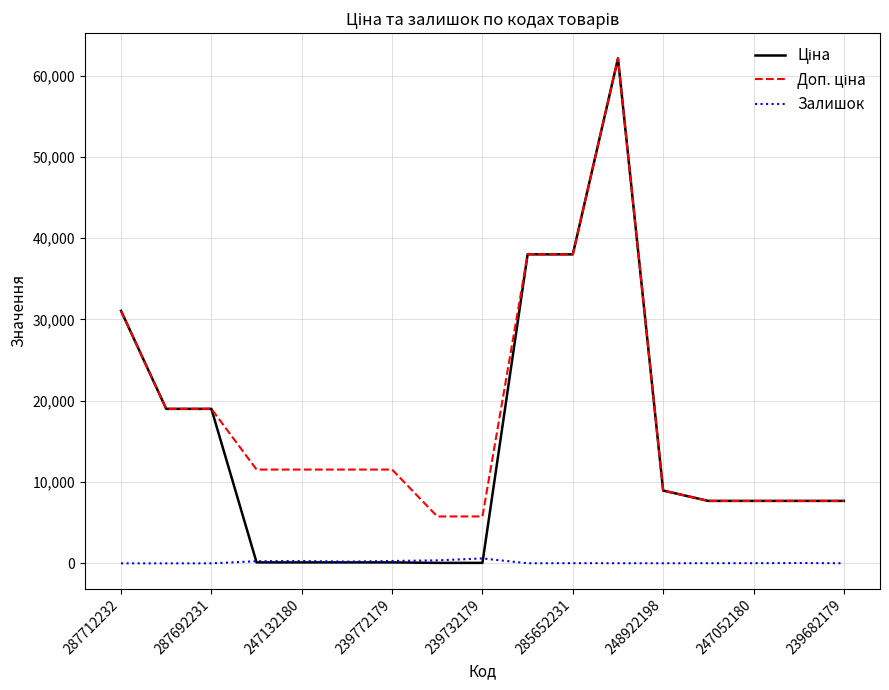

Is this an area chart (filled region under the line)?

No